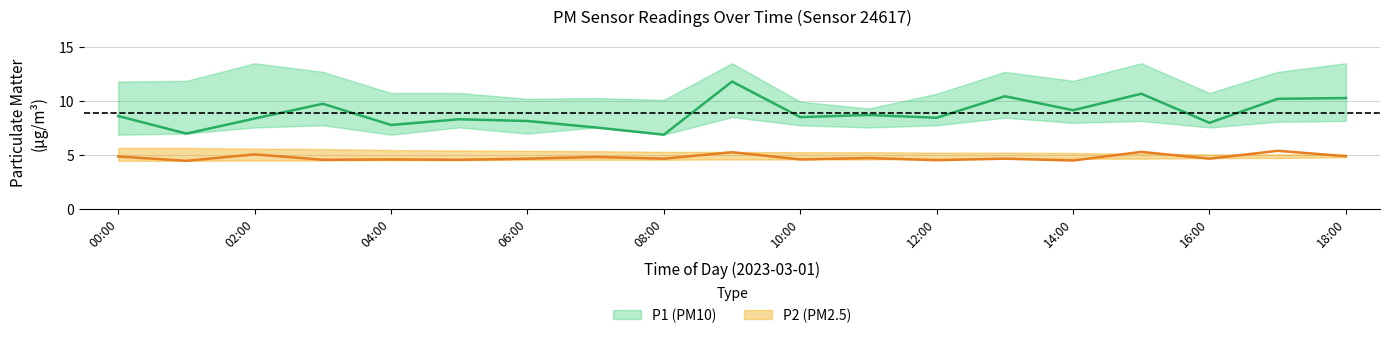

What is the maximum value for P1?

11.8